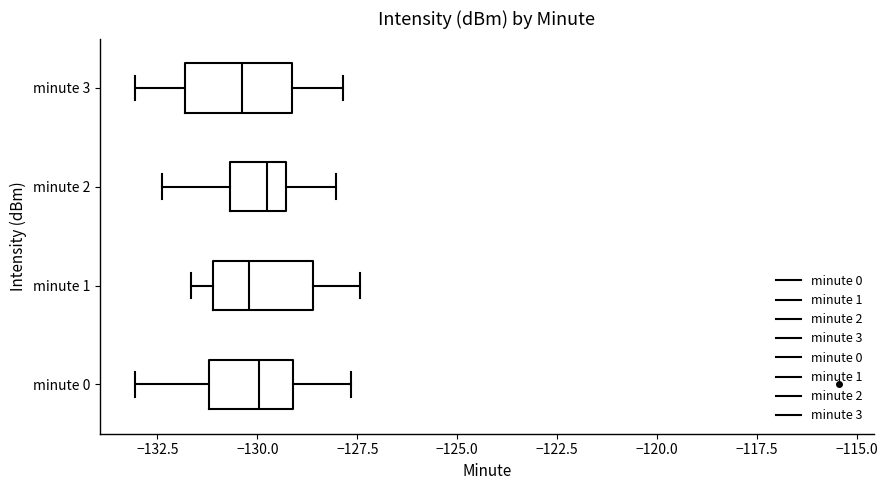

Reading bottom to top, read every box against the x-axis: the position of its median line, the range the box covers, and the ends of its whiskers. The values are not printed on the chart, so give them approximately, as read against the axis.

minute 0: median -130.0, box -131.0 to -129.0, whiskers -133.0 to -127.5
minute 1: median -130.0, box -131.0 to -128.5, whiskers -131.5 to -127.5
minute 2: median -130.0, box -130.5 to -129.5, whiskers -132.5 to -128.0
minute 3: median -130.5, box -132.0 to -129.0, whiskers -133.0 to -128.0